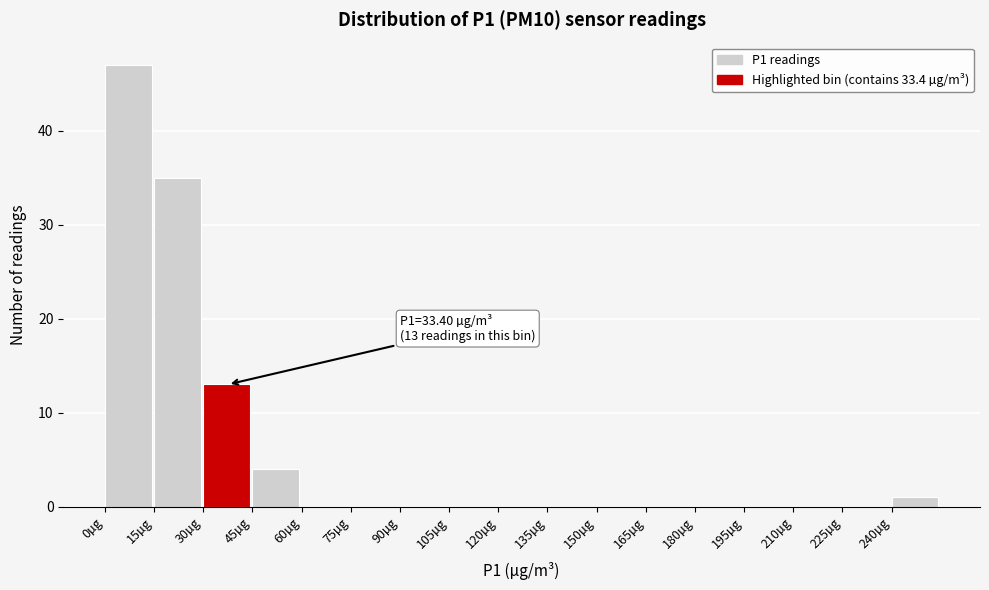

Over which range of the x-axis is the bar tallest?

0 to 15